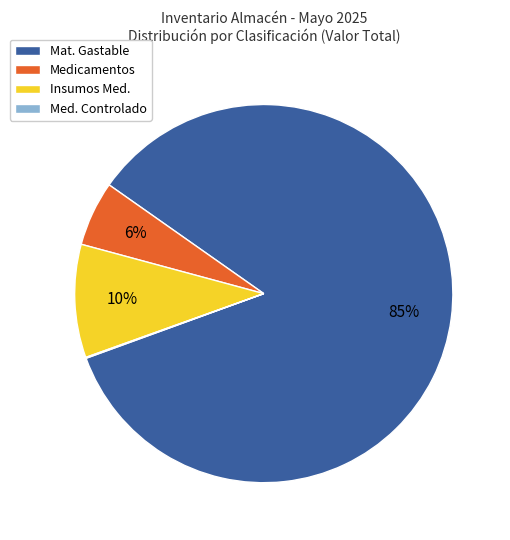

What percentage is the Medicamentos slice, to the nearest percent?

6%